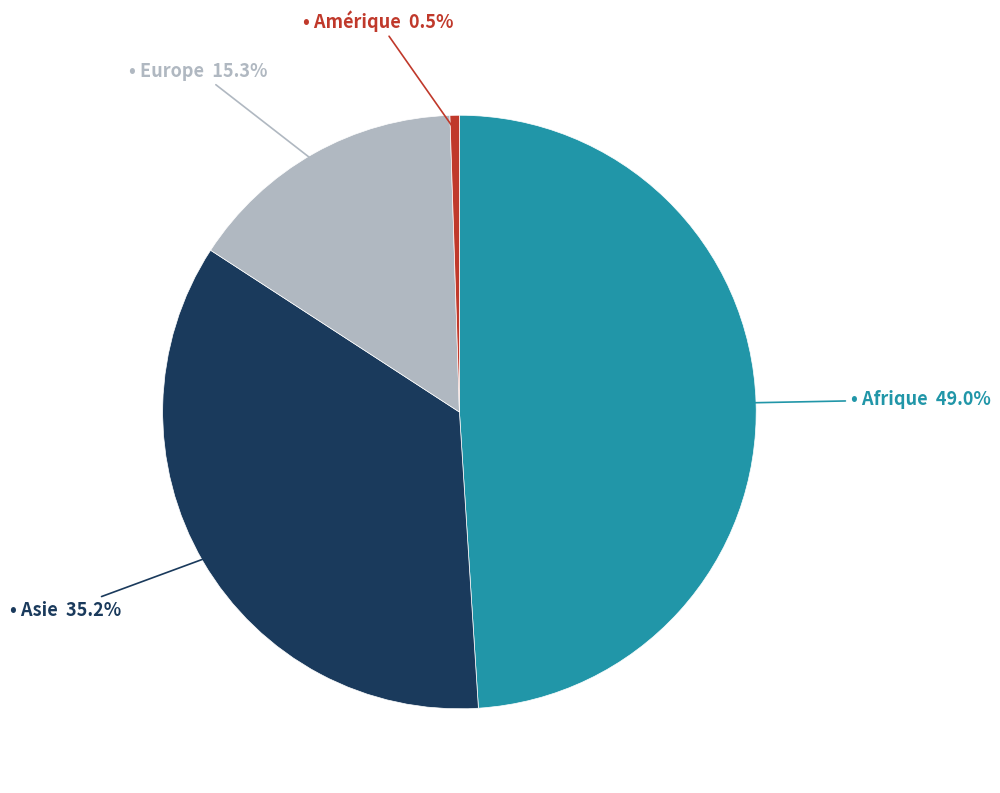

Does any single category account for the majority?

No